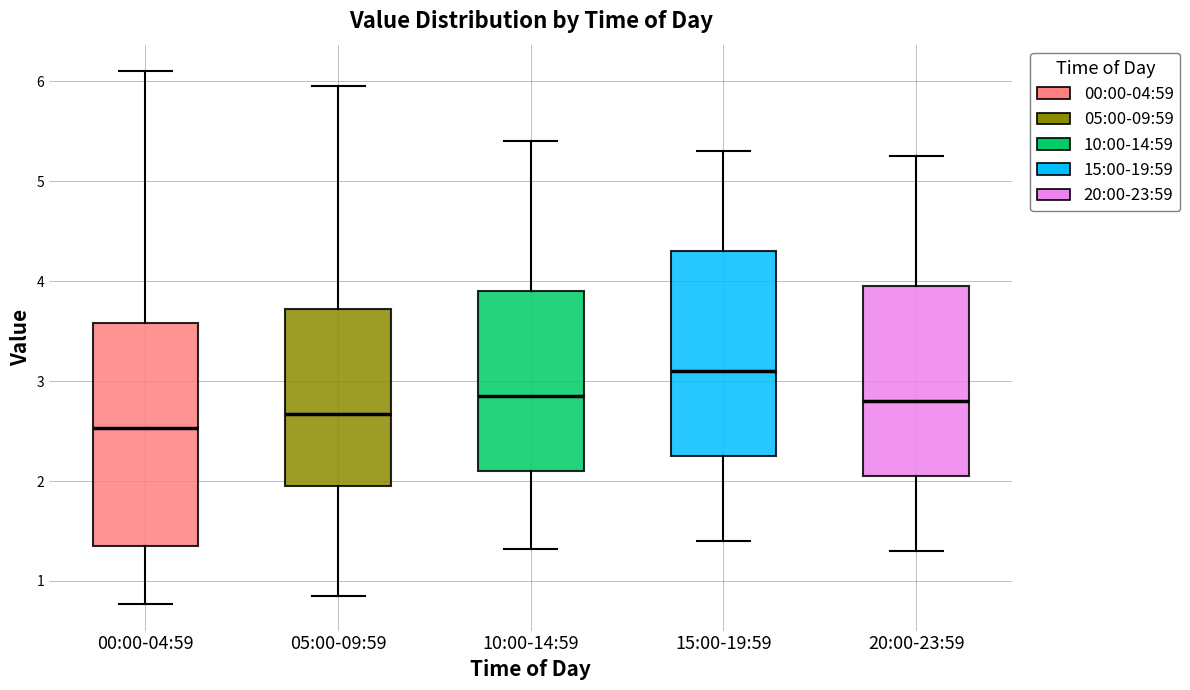

Reading left to right, read every box against the y-axis: the position of its median line, the range the box covers, and the ends of its whiskers. The values are not printed on the chart, so give them approximately, as read against the axis.

00:00-04:59: median 2.5, box 1.4 to 3.6, whiskers 0.8 to 6.1
05:00-09:59: median 2.7, box 2.0 to 3.7, whiskers 0.9 to 6.0
10:00-14:59: median 2.9, box 2.1 to 3.9, whiskers 1.3 to 5.4
15:00-19:59: median 3.1, box 2.3 to 4.3, whiskers 1.4 to 5.3
20:00-23:59: median 2.8, box 2.1 to 4.0, whiskers 1.3 to 5.3